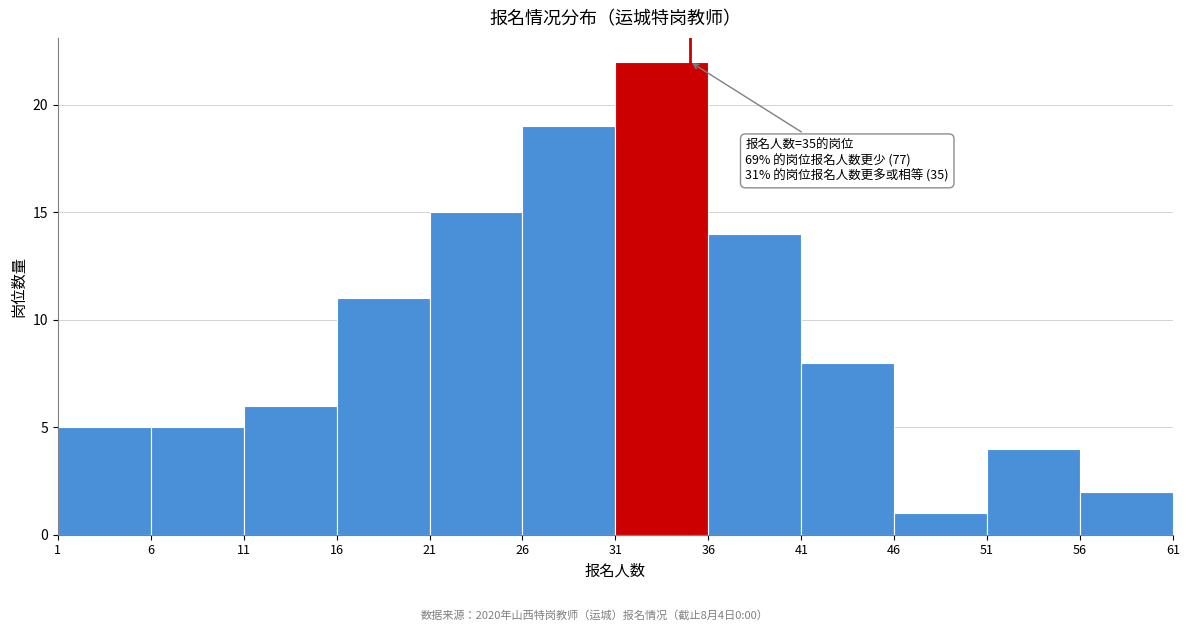

Over which range of the x-axis is the bar tallest?

31 to 36